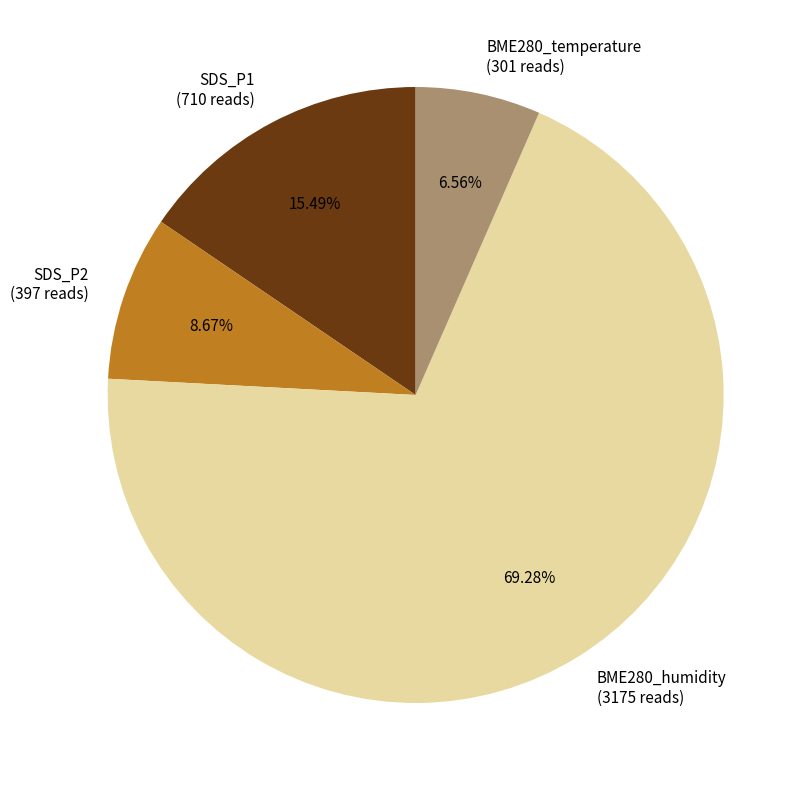

Is there any slice that represents more than half of the pie?

Yes